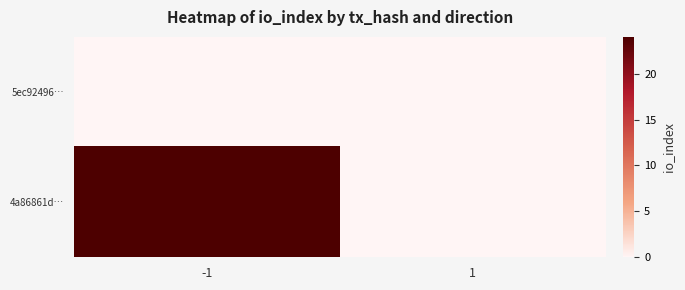

Between -1 and 1, which is larger?

-1